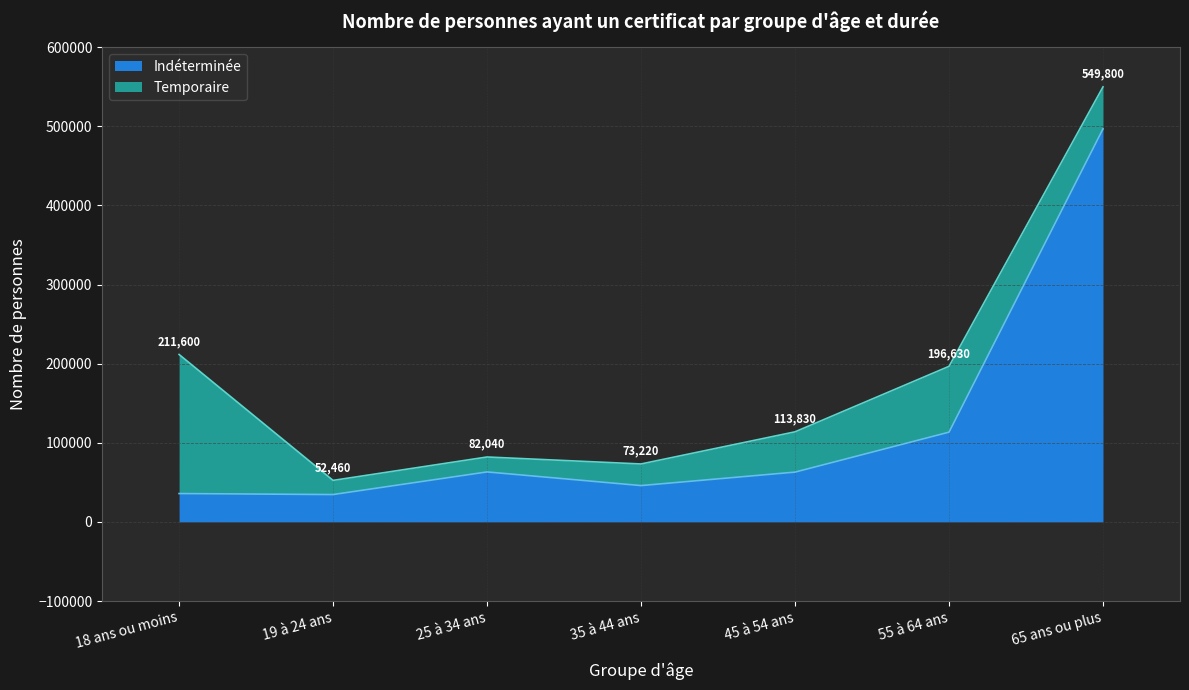

What is the label of the 7th point from the left?

65 ans ou plus